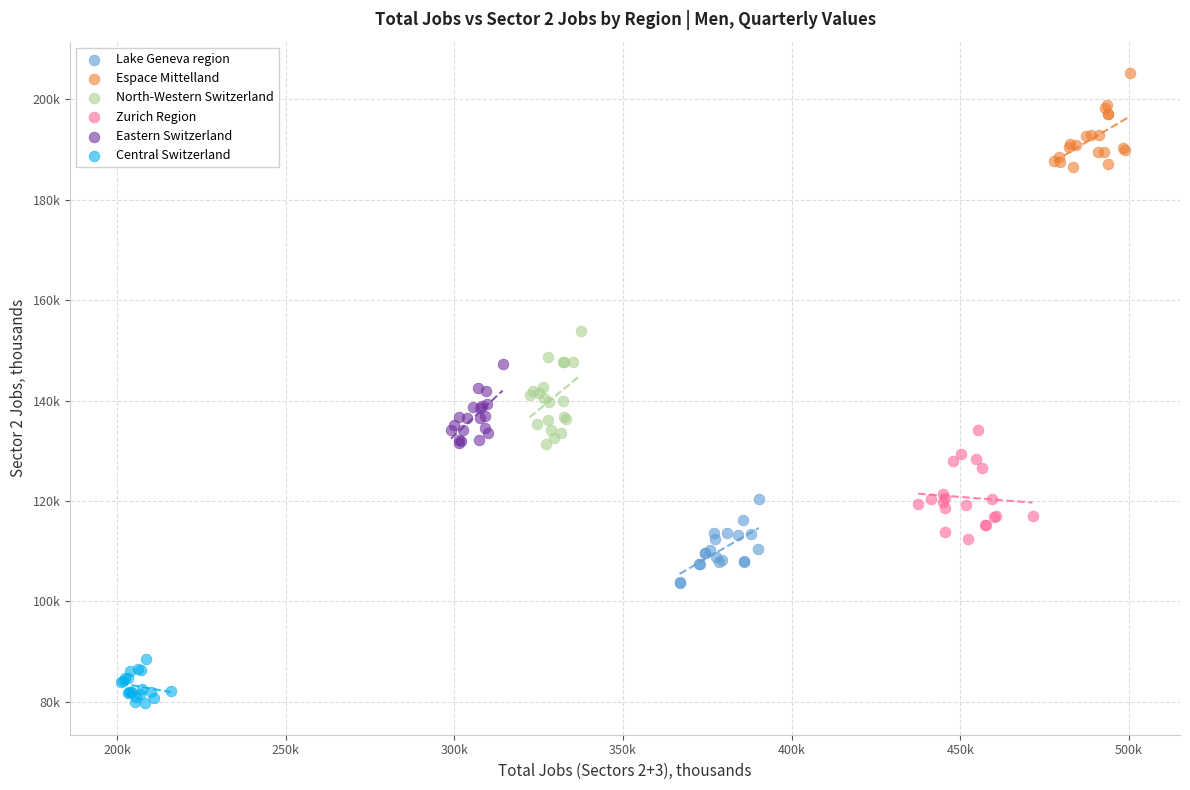

Which series reaches the maximum Y coordinate?

Espace Mittelland